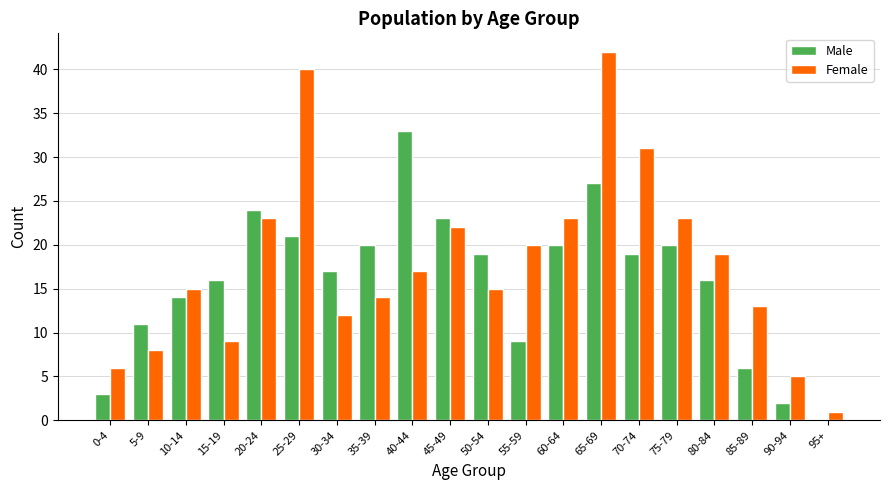

At which category is the sum across all series the highest?

65-69